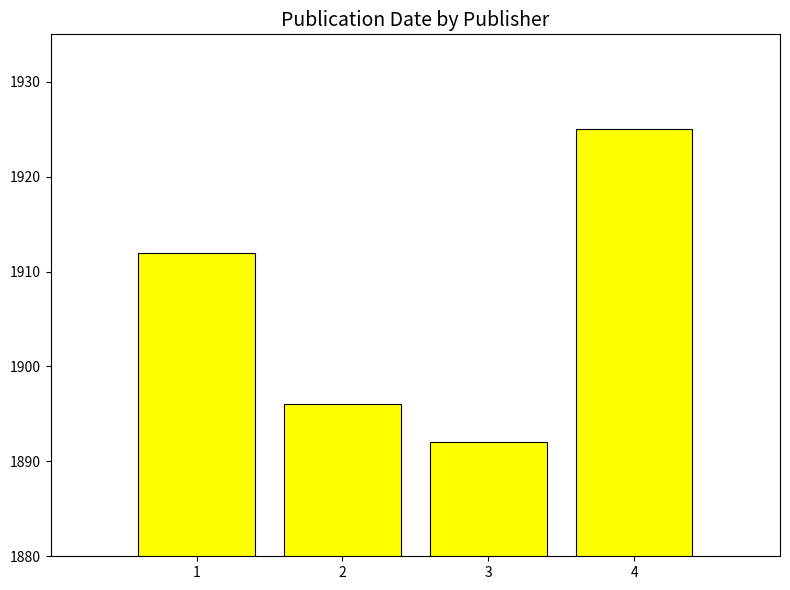

Read the value at 4, to the nearest 5.

1925